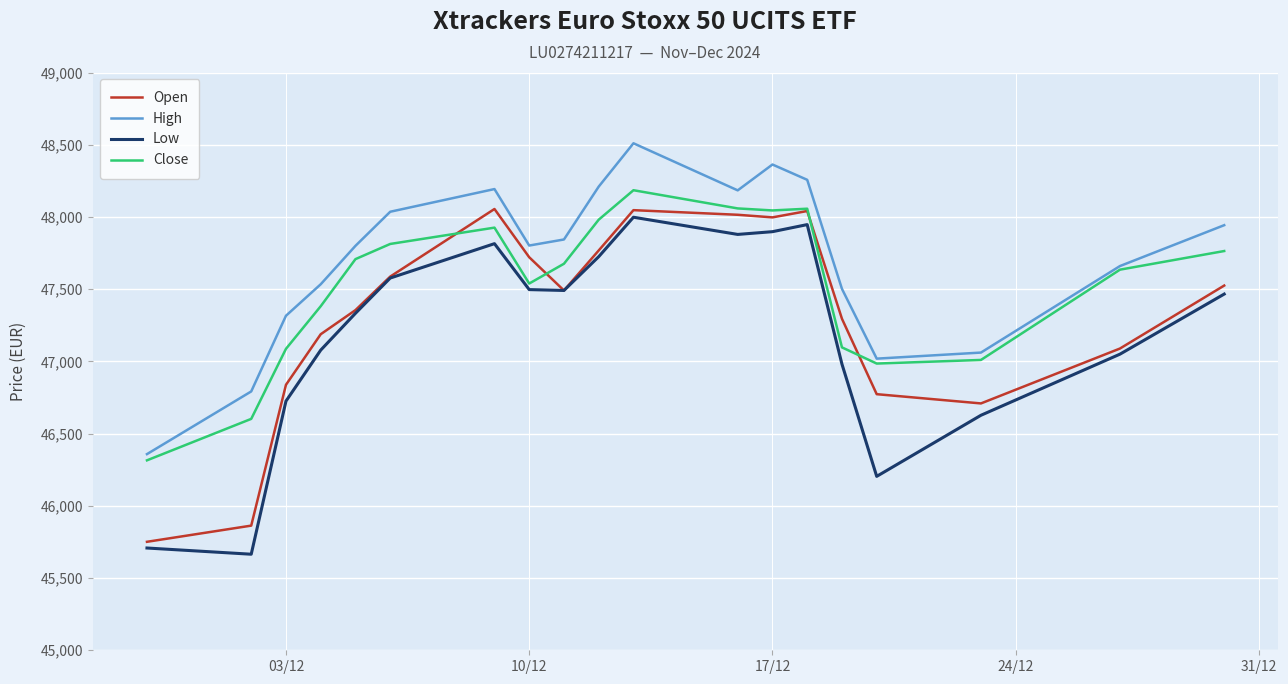

True or false: High and Low intersect in this chart.

False